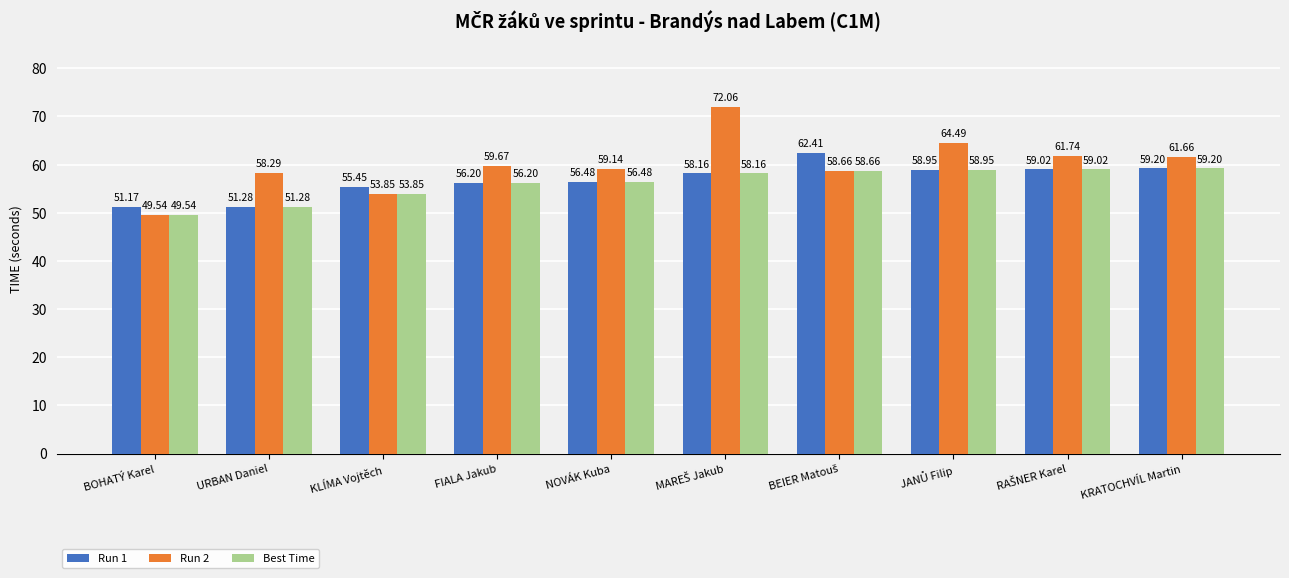

What are all the series names shown in the legend?

Run 1, Run 2, Best Time